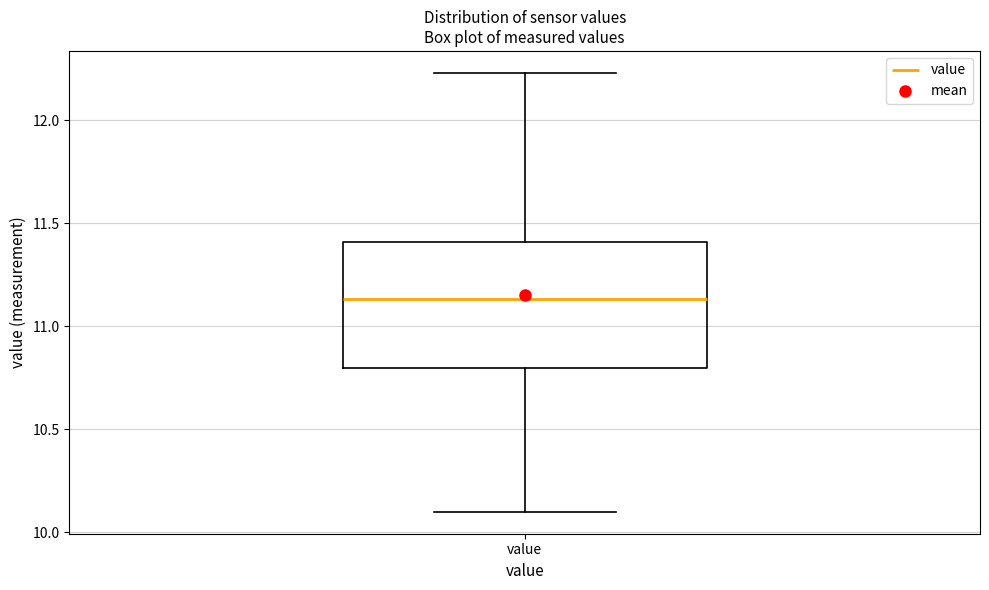

Where is the upper edge of the box for value on the y-axis? The values are not printed on the chart, so give them approximately, as read against the axis.

11.40